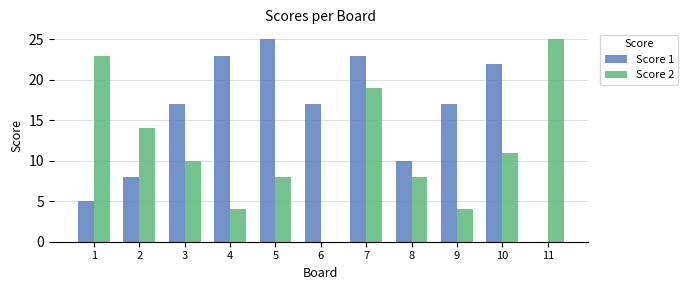

Reading left to right, transcribe all the data shown in this chart.

Score 1: 1=5	2=8	3=17	4=23	5=25	6=17	7=23	8=10	9=17	10=22	11=0
Score 2: 1=23	2=14	3=10	4=4	5=8	6=0	7=19	8=8	9=4	10=11	11=25